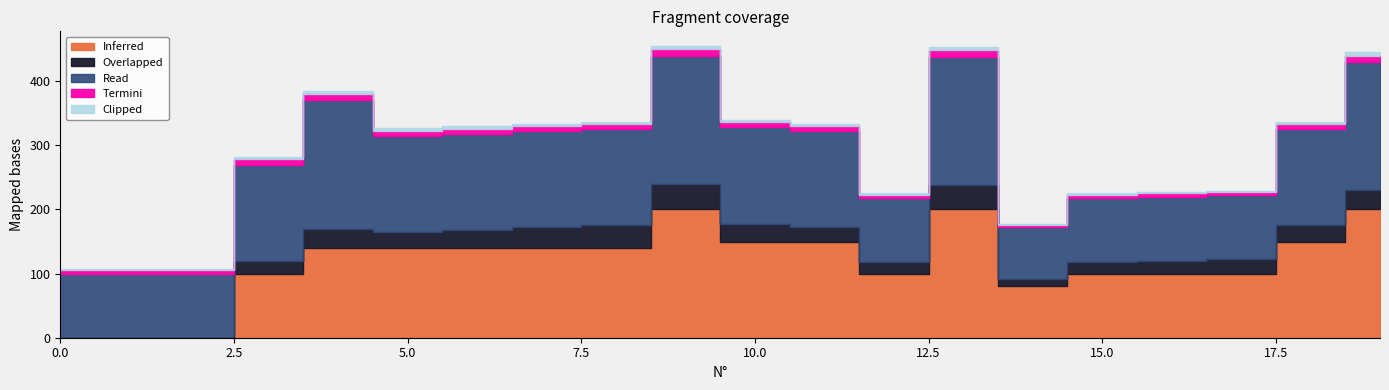

True or false: Inferred and Termini intersect in this chart.

True